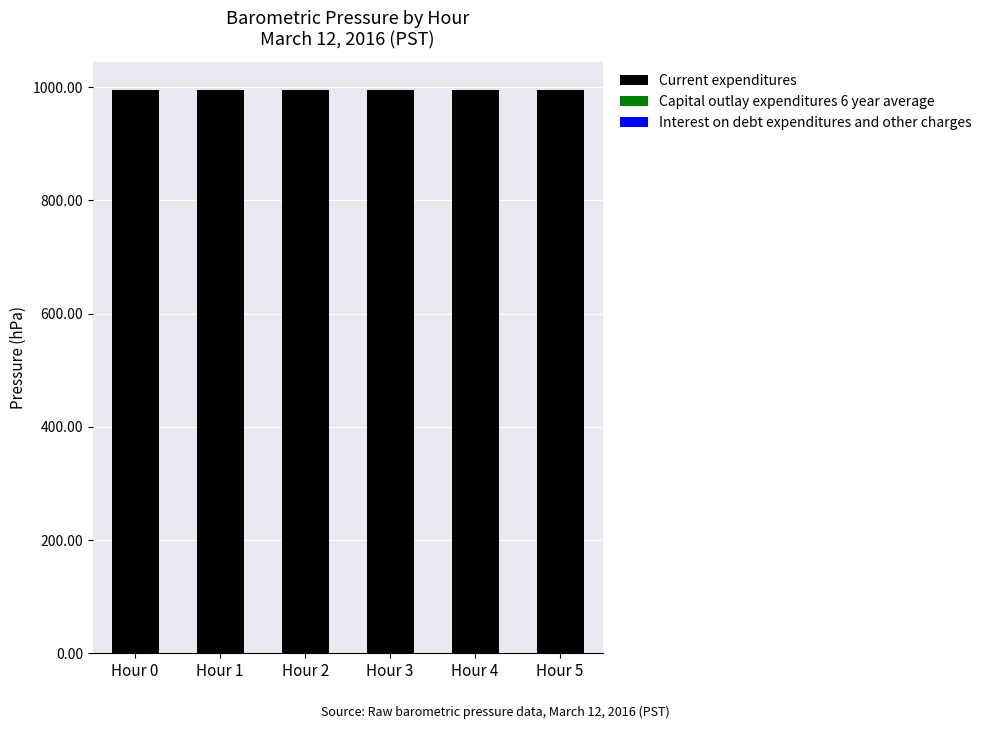

How many data points does each series have?

6